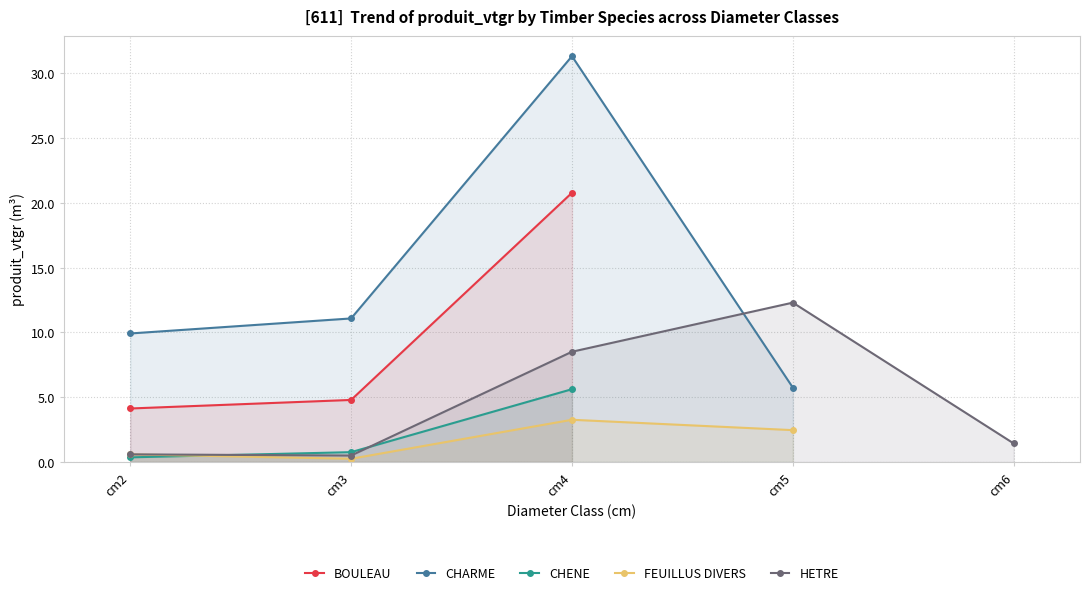

The BOULEAU series shows 4.8 at cm3. True or false?

True